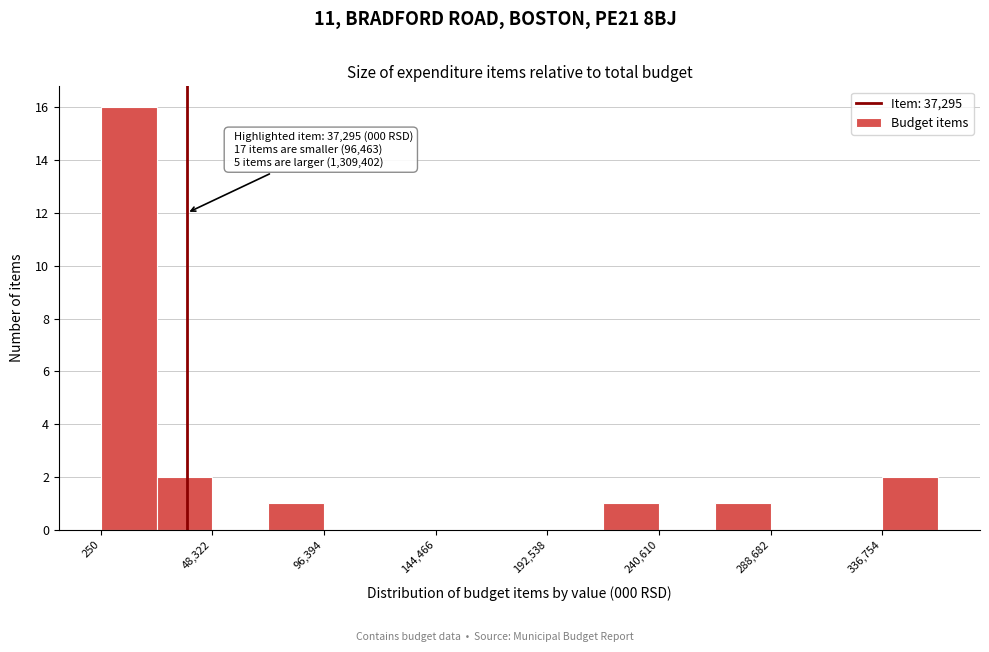

Which range on the x-axis has the tallest bar?

0 to 25000